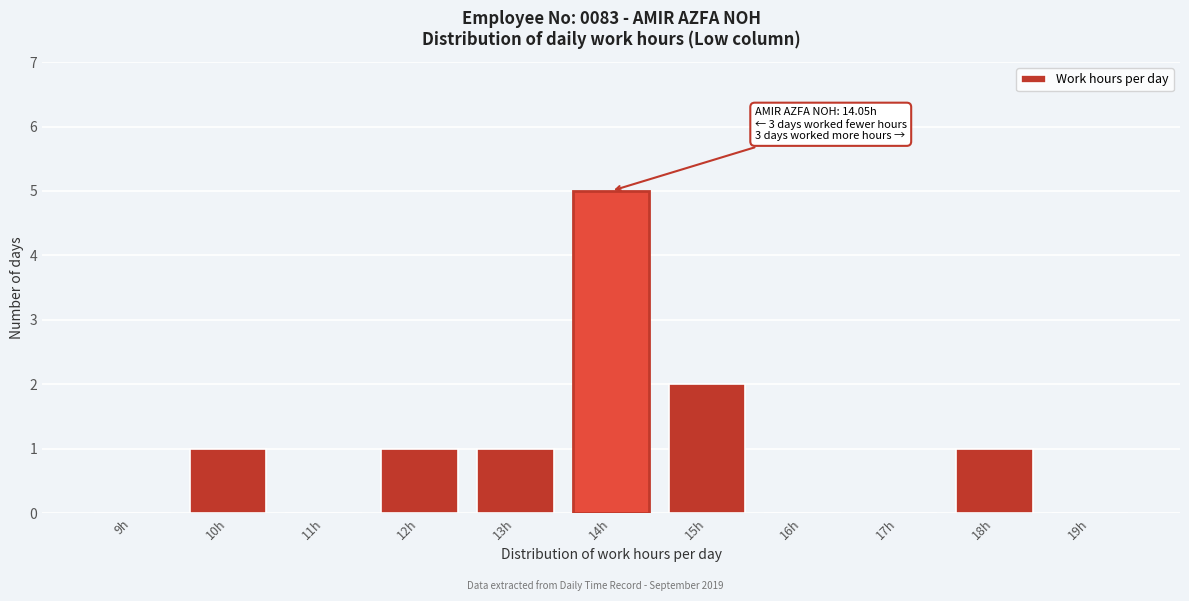

Reading left to right, what are all the values shown in this chart?

9h=0	10h=1	11h=0	12h=1	13h=1	14h=5	15h=2	16h=0	17h=0	18h=1	19h=0